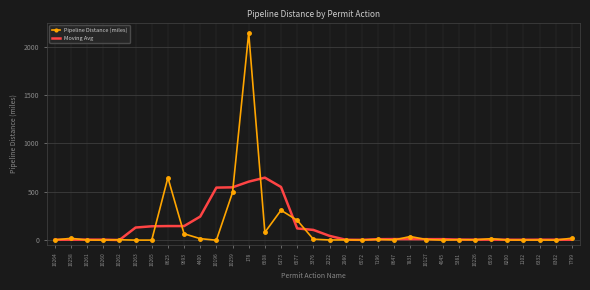

Rank the series by their maximum value, from lowest to highest.

Moving Avg, Pipeline Distance (miles)